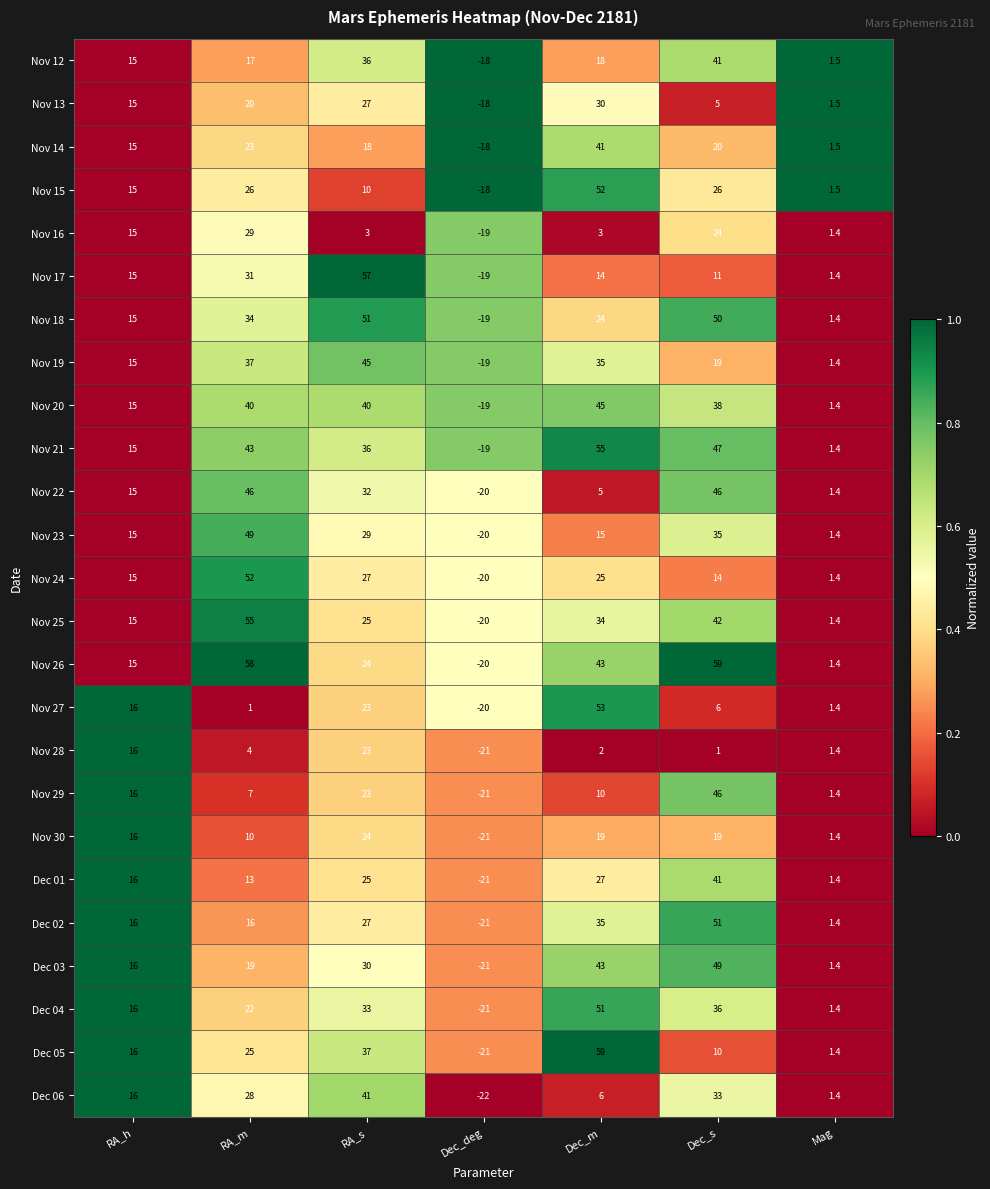

True or false: Nov 27 has a value of 8.4 at RA_h.

False